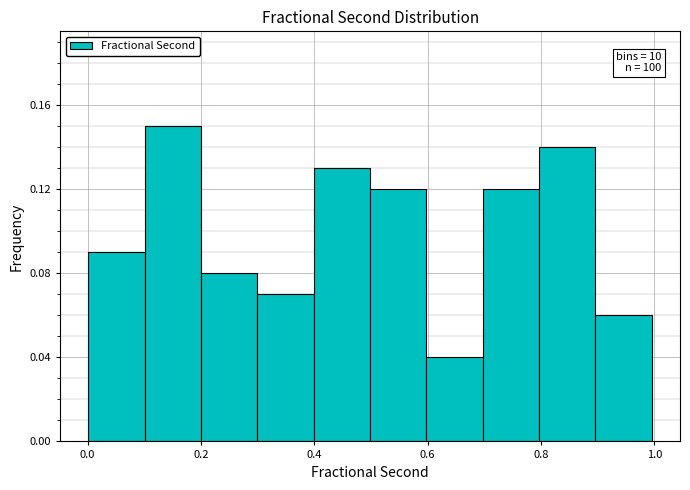

Over which range of the x-axis is the bar tallest?

0.1 to 0.2